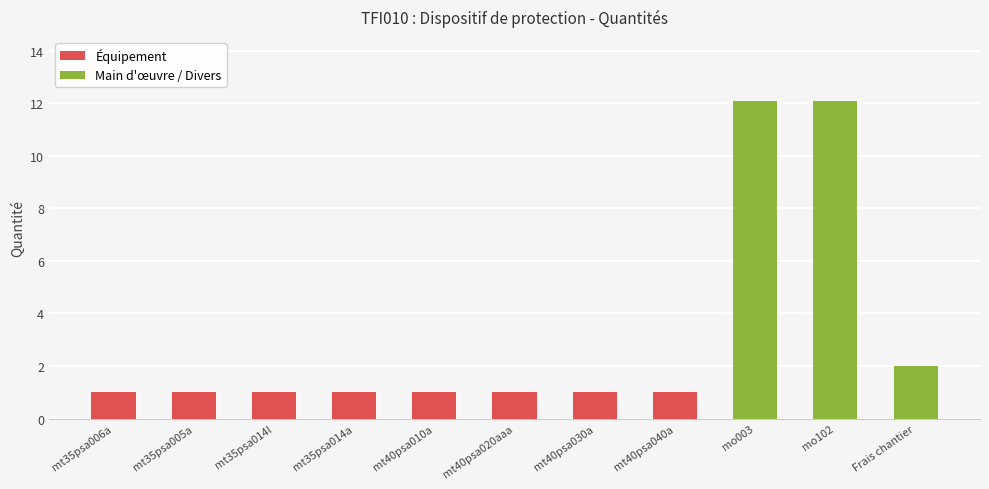

At which category does the chart reach its minimum across all series?

mt35psa006a